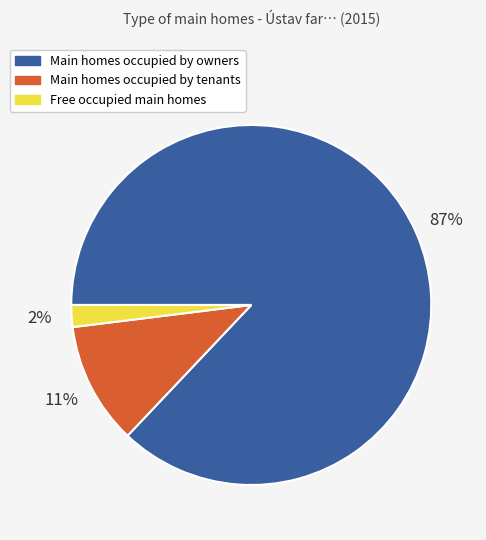

To the nearest percent, what is the average slice percentage?

33%